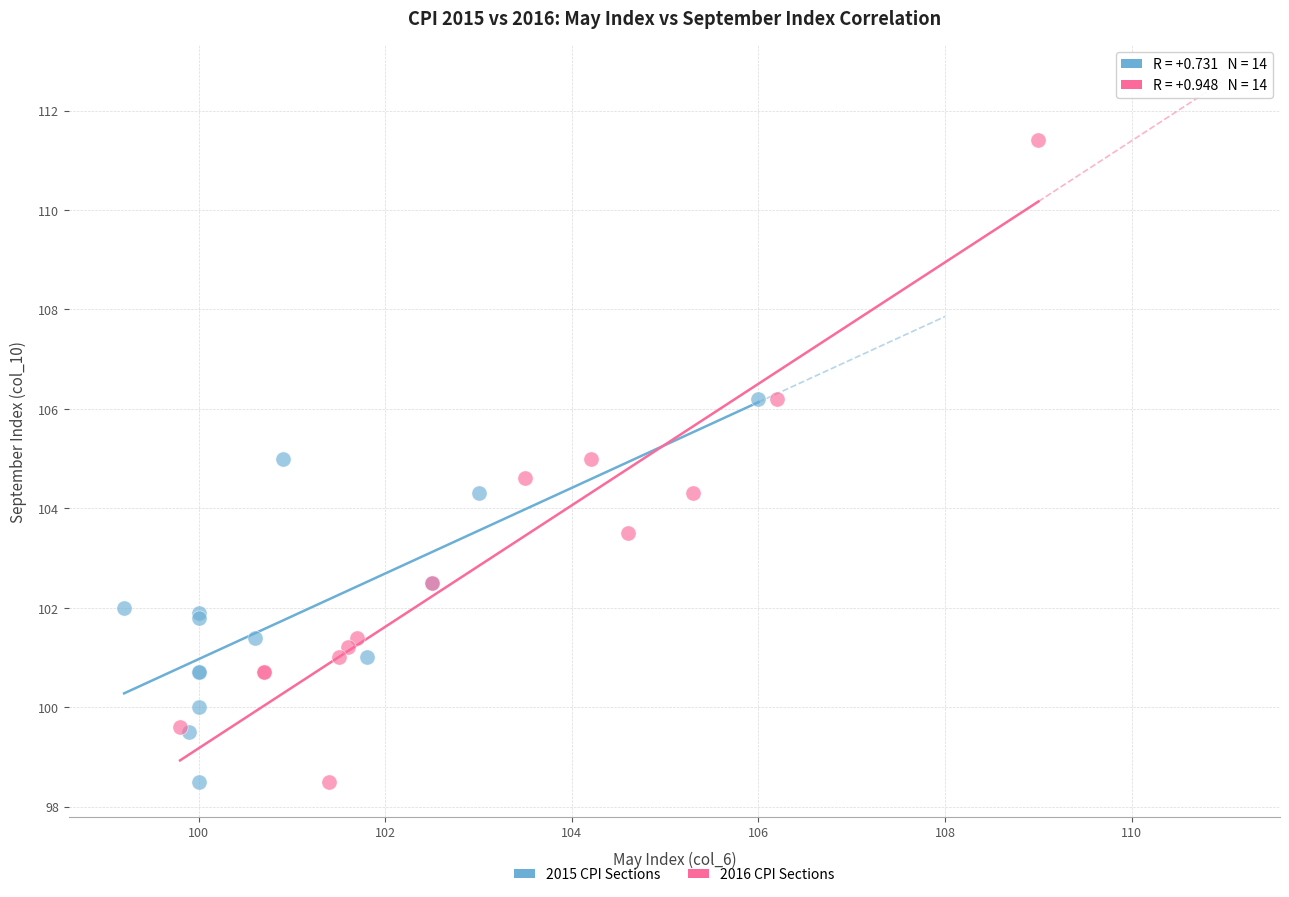

What are all the series names shown in the legend?

2015 CPI Sections, 2016 CPI Sections